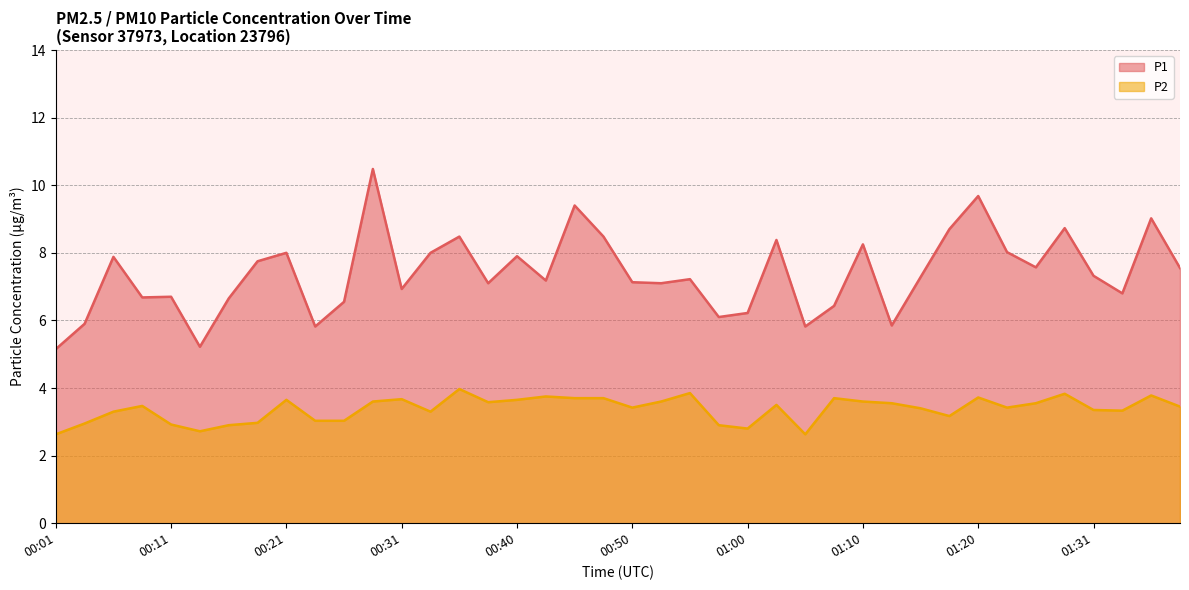

What is the sum of the P1 values at 01:13 and 00:40?

13.8